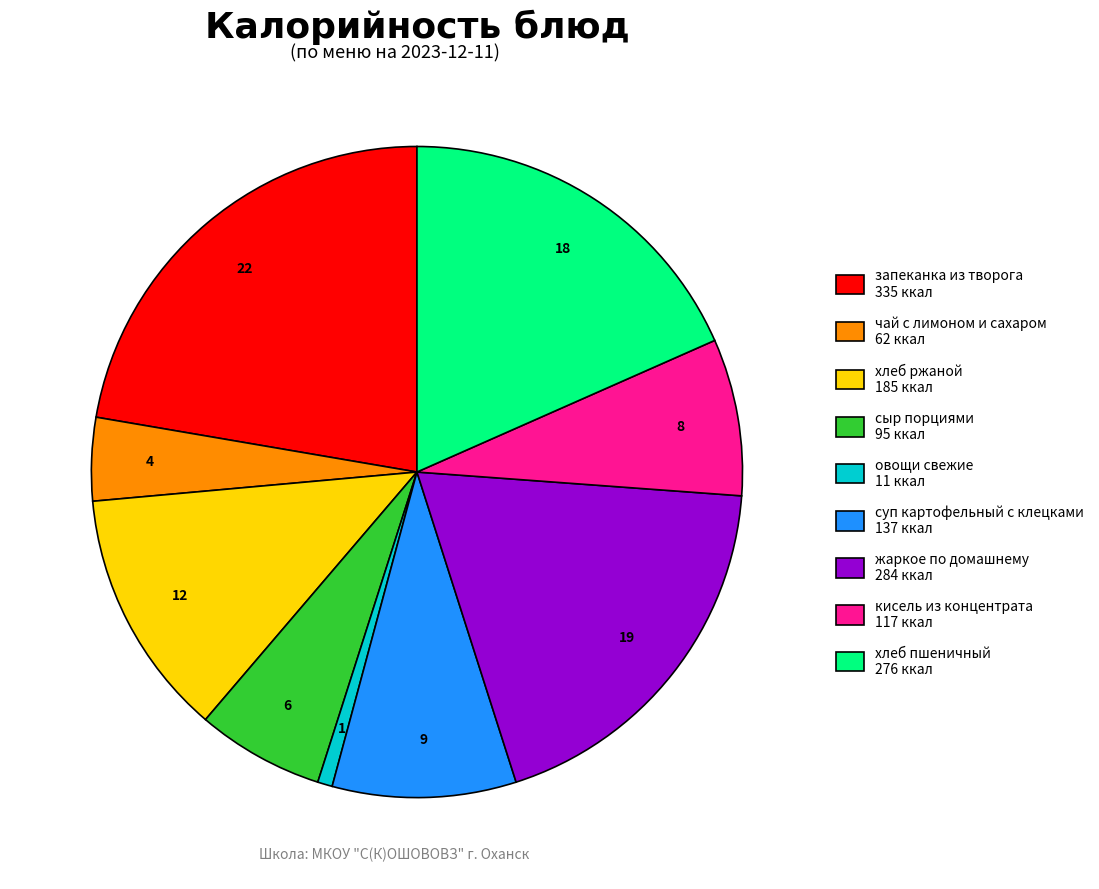

Which category has the smallest portion of the pie?

овощи свежие